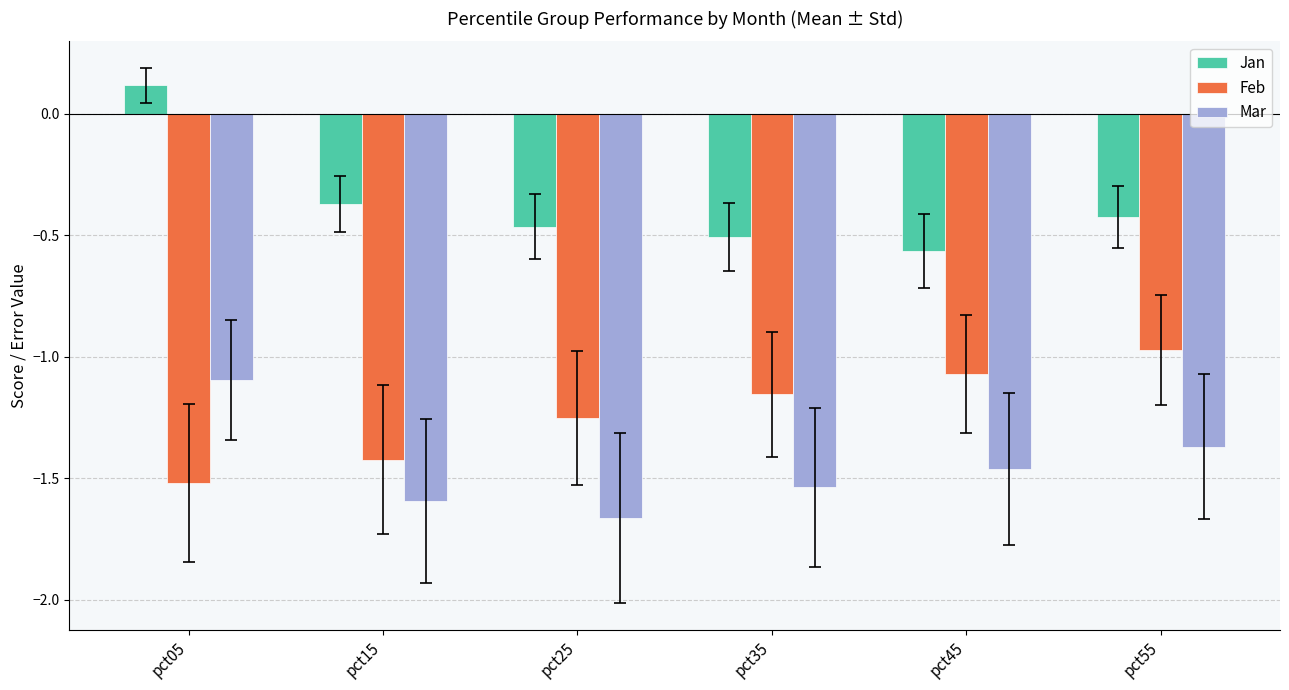

Rank the series by their maximum value, from lowest to highest.

Mar, Feb, Jan